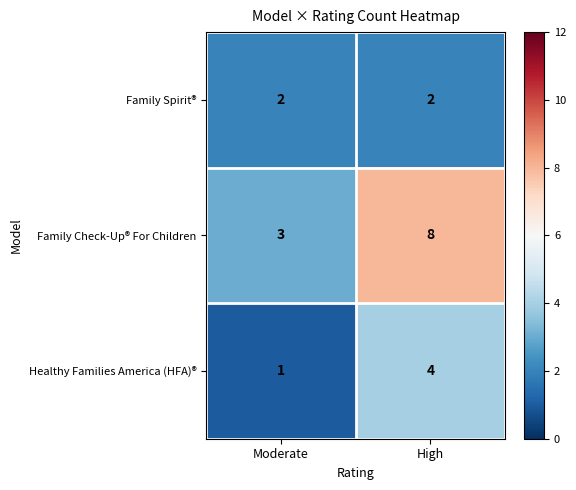

Which label corresponds to the smallest value in the chart?

Moderate